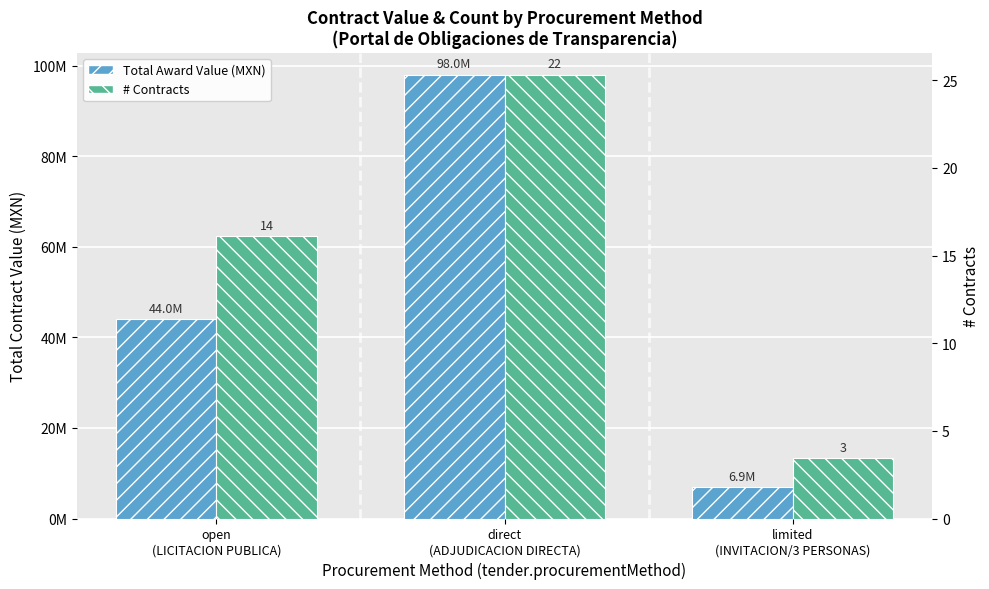

What is the total value across all series at limited
(INVITACION/3 PERSONAS)?

20256311.8